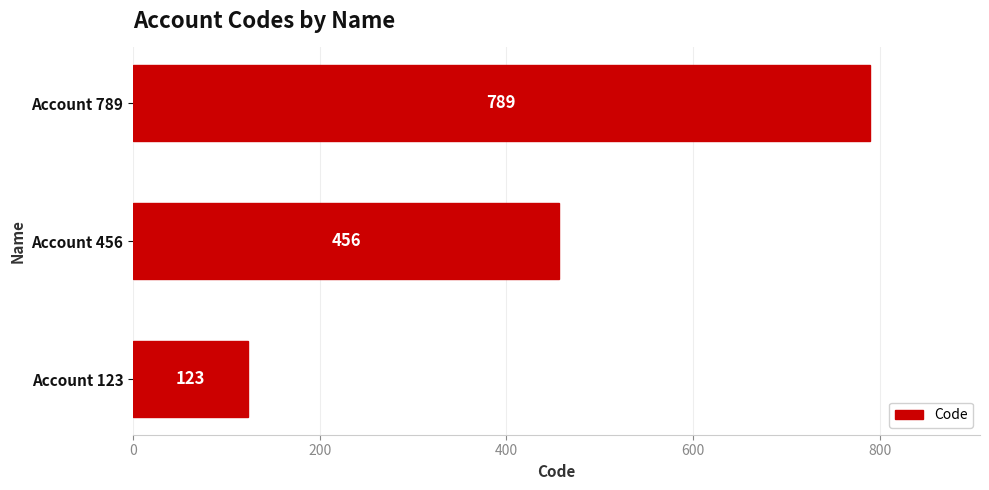

What is the approximate value at Account 456?

456